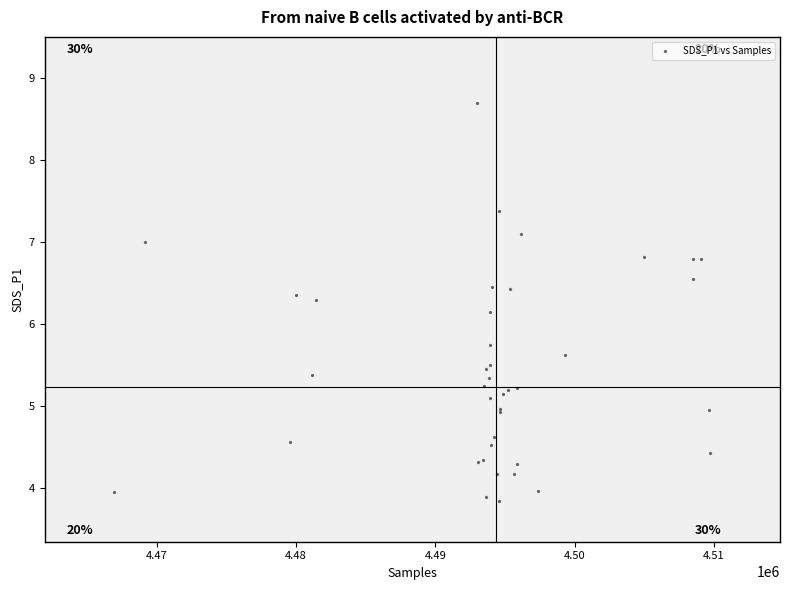

What Y value in the scatter plot is closest to 6?

6.2